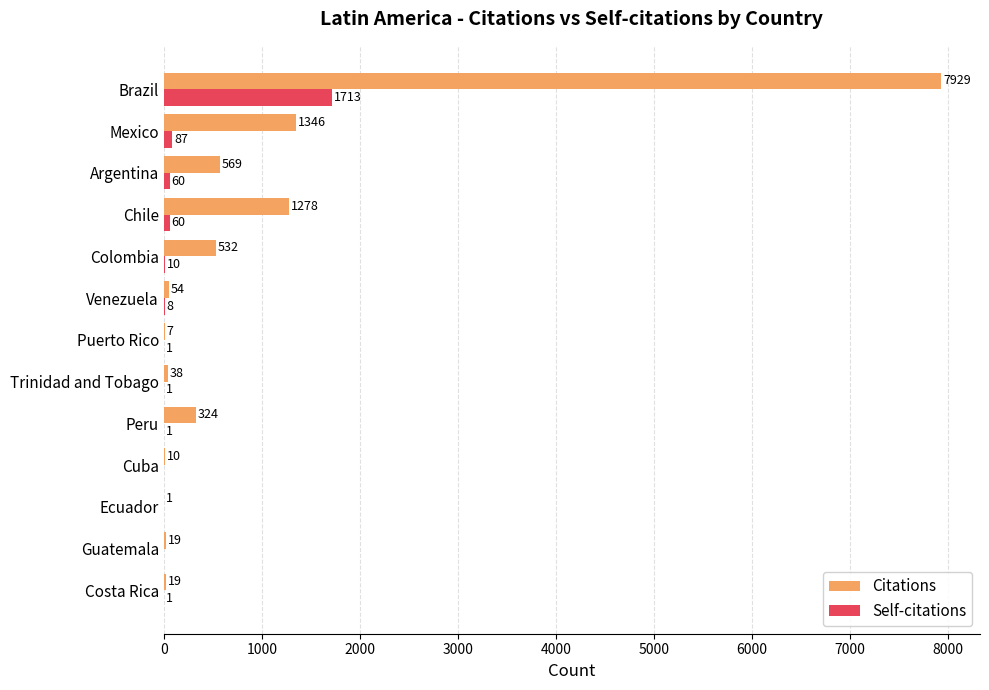

What value does the Citations series have at Venezuela, to the nearest 50?

50